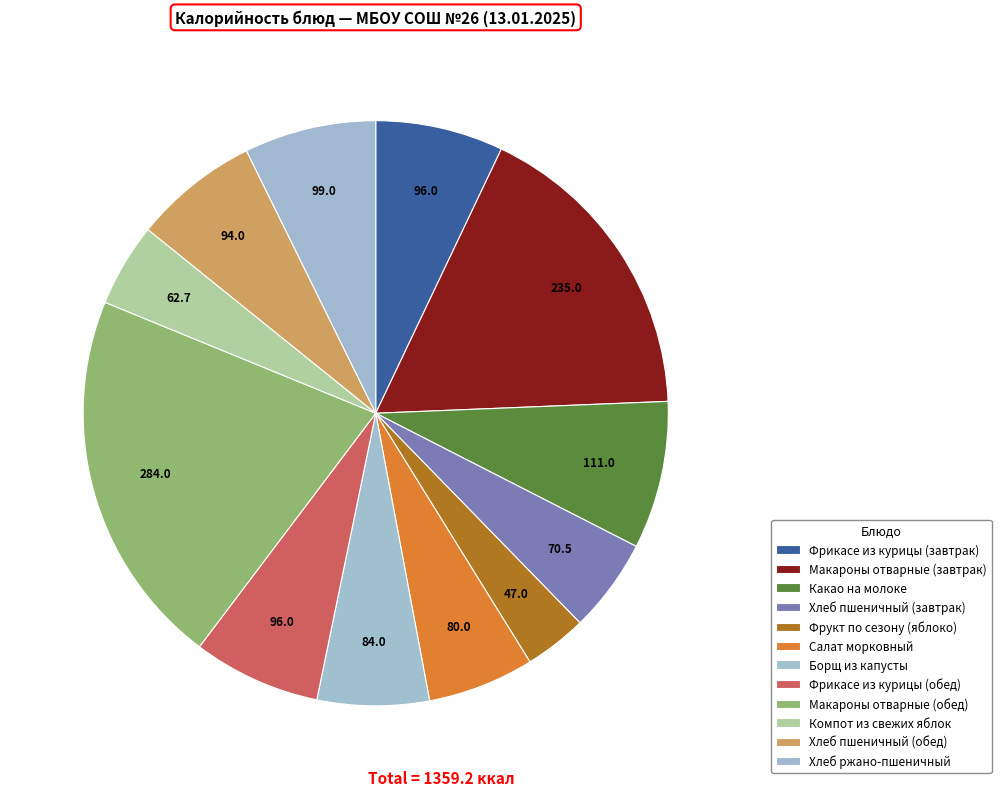

Rank the categories by value from lowest to highest.

Фрукт по сезону (яблоко), Компот из свежих яблок, Хлеб пшеничный (завтрак), Салат морковный, Борщ из капусты, Хлеб пшеничный (обед), Фрикасе из курицы (завтрак), Фрикасе из курицы (обед), Хлеб ржано-пшеничный, Какао на молоке, Макароны отварные (завтрак), Макароны отварные (обед)